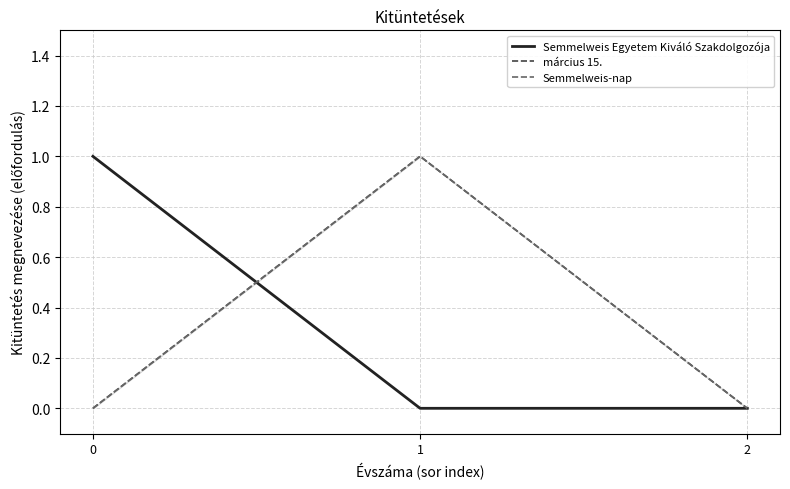

Is the value of Semmelweis Egyetem Kiváló Szakdolgozója at 1 greater than the value of március 15. at 2?

No